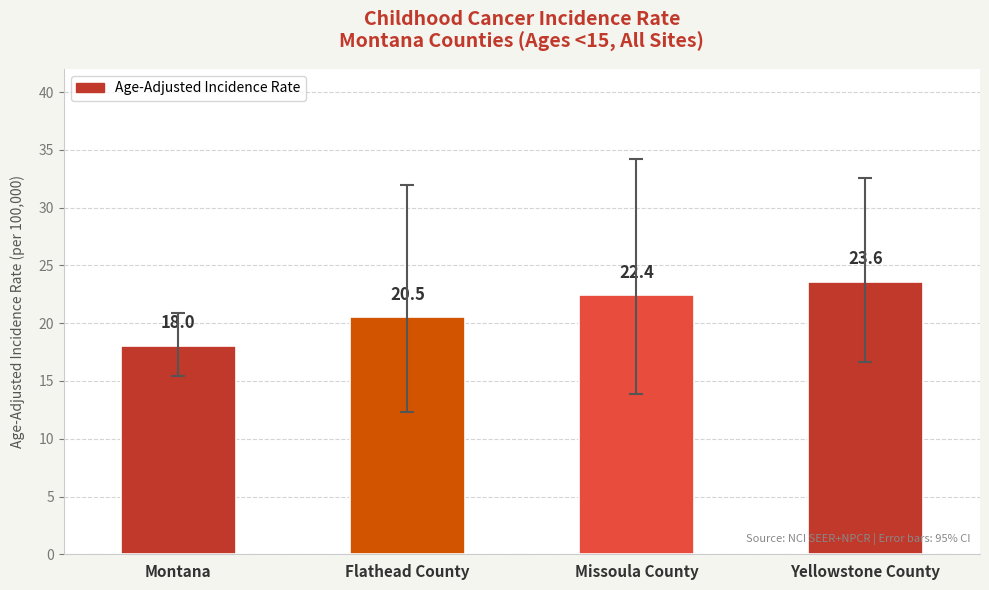

Reading left to right, what are all the values shown in this chart?

18.0	20.5	22.4	23.6